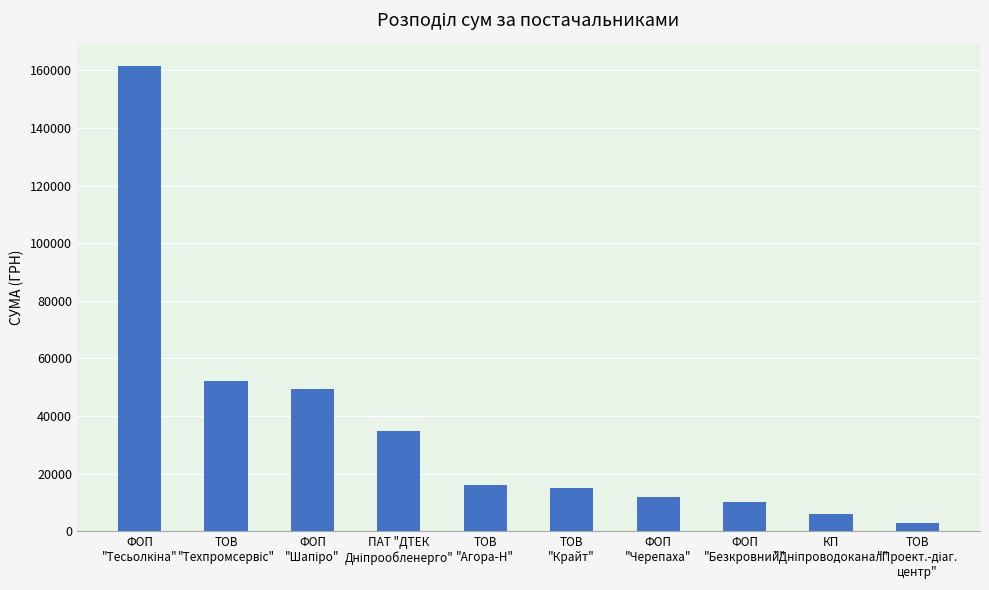

What is the average value?

35988.6